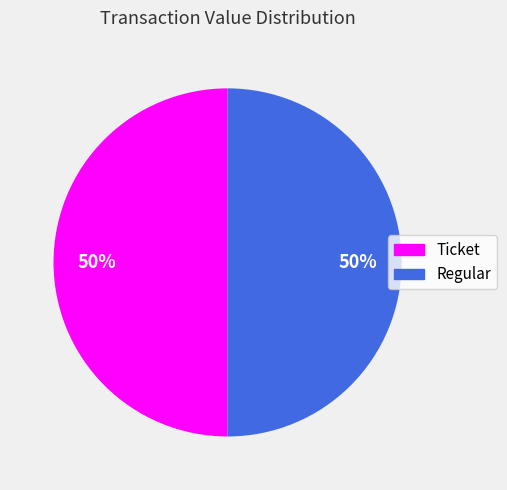

Is the sum of Ticket and Regular greater than half?

Yes